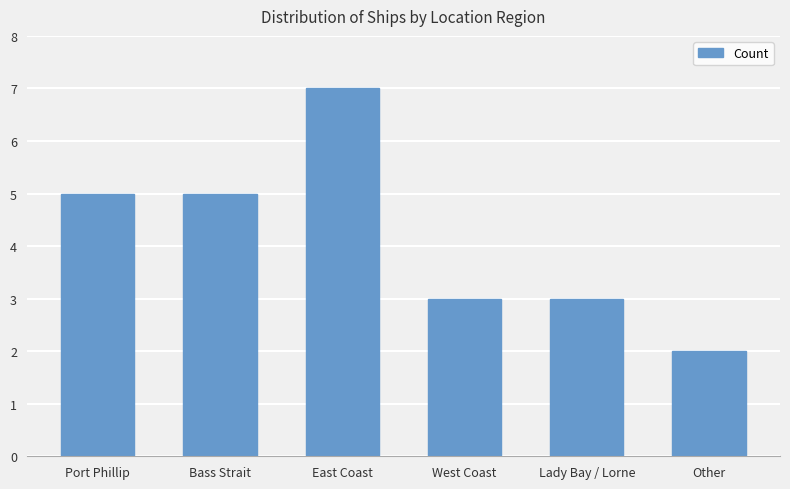

Which label corresponds to the smallest value in the chart?

Other